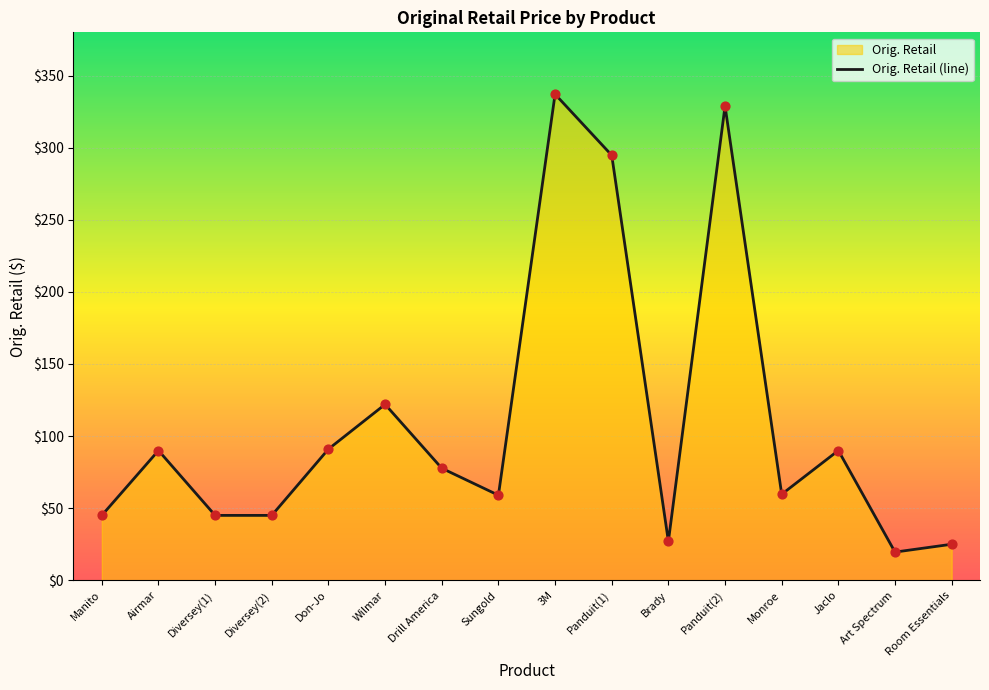

Approximately how many times larger is the value at Monroe compared to Don-Jo?

0.7